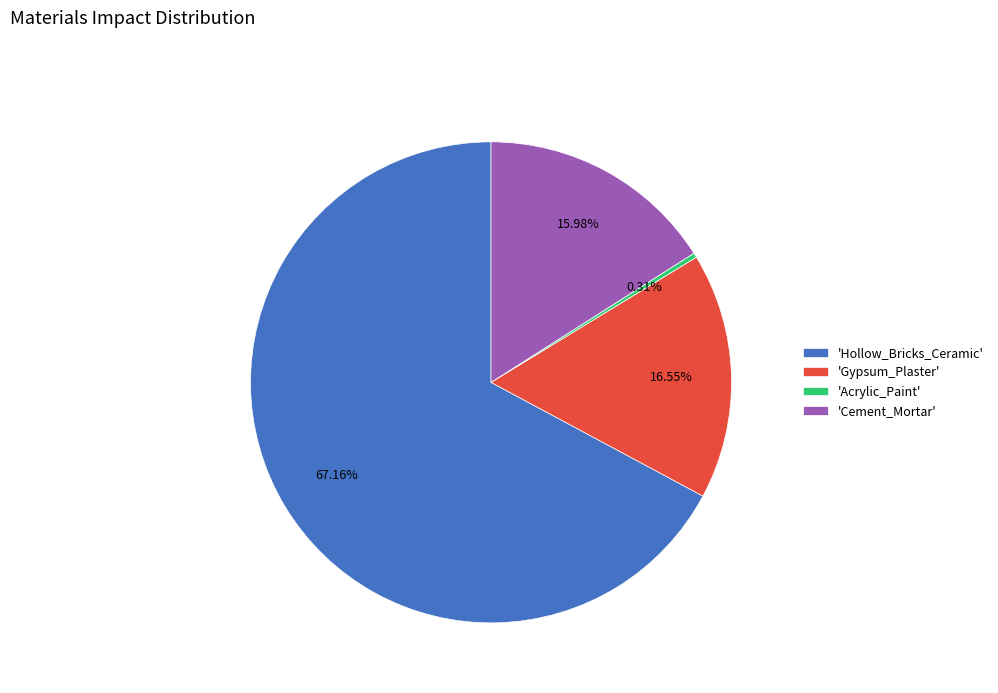

Rank the categories by value from highest to lowest.

'Hollow_Bricks_Ceramic', 'Gypsum_Plaster', 'Cement_Mortar', 'Acrylic_Paint'